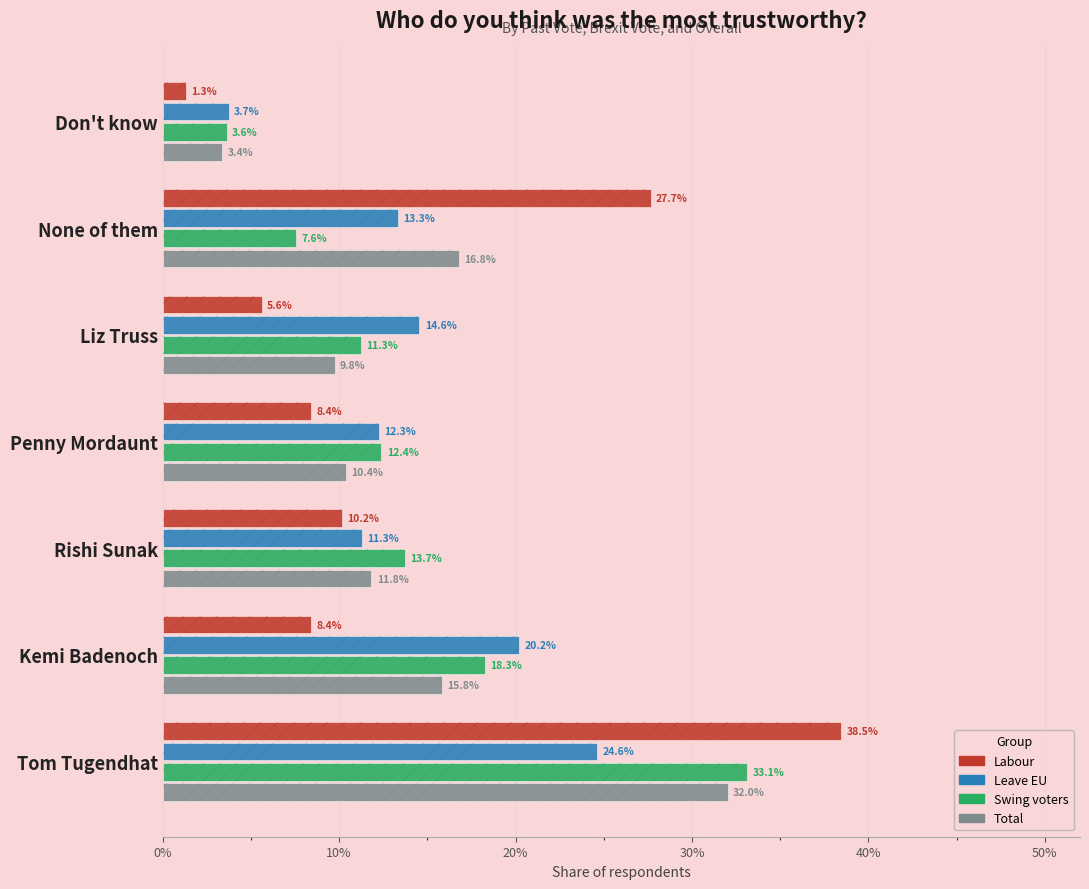

What is the sum of all Leave EU values?

1.0